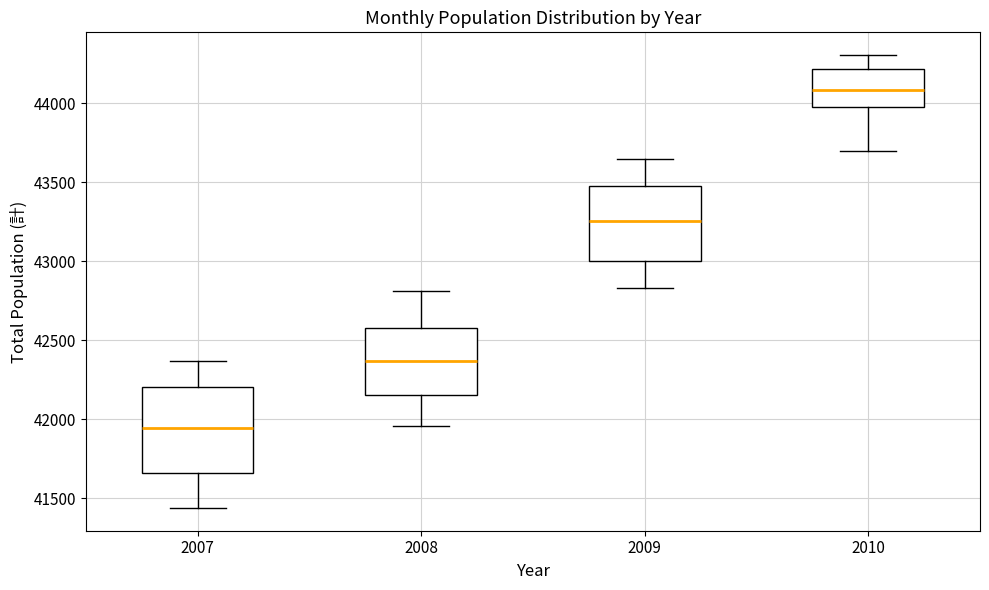

Comparing the boxes themselves (not the whiskers), which one is the tallest?

2007